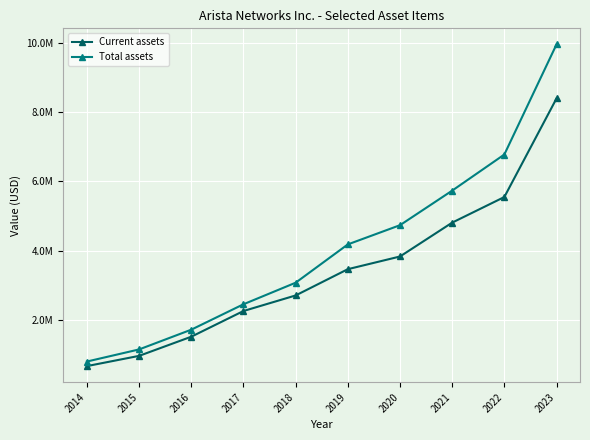

True or false: Current assets has a value of 3836998 at 2020.

True